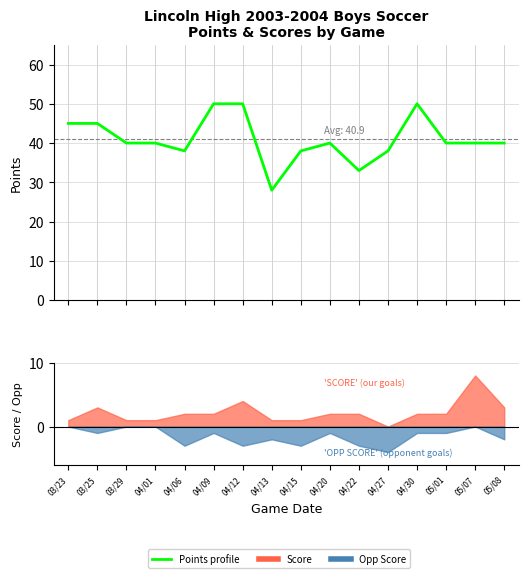

How many values are below 40?

5